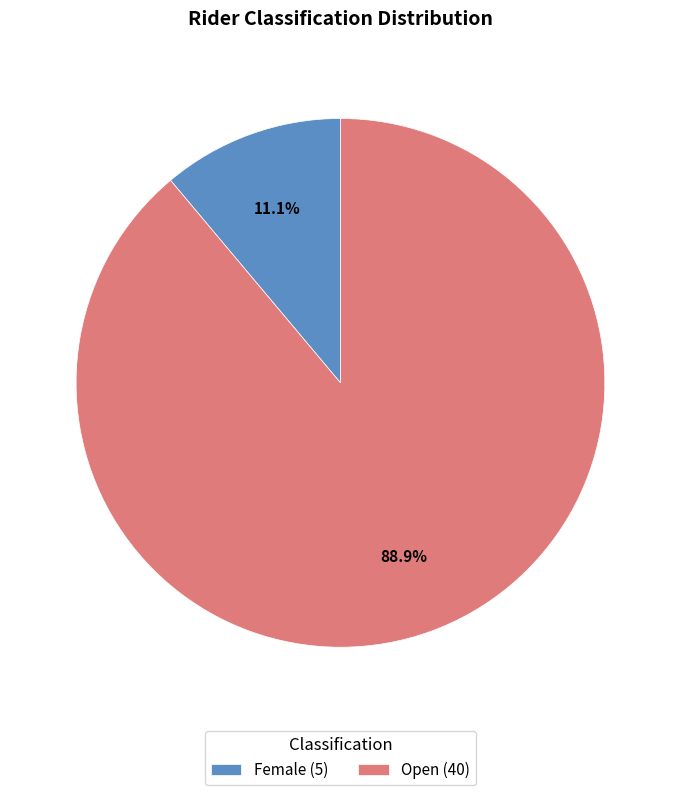

How much of the chart is everything except Open?

11.1%